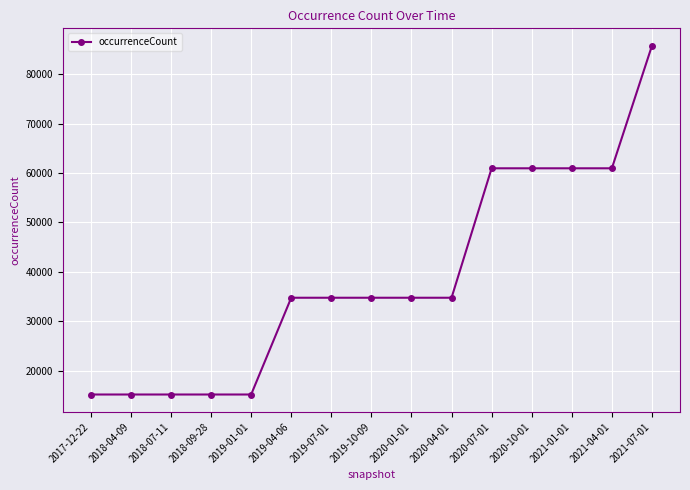

Is it true that the value at 2019-04-06 is 48942?

False